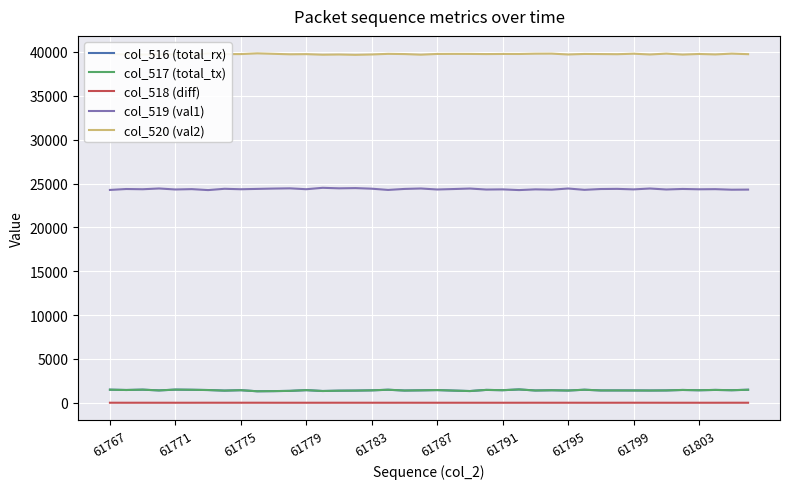

True or false: col_518 (diff) and col_516 (total_rx) cross at least once.

False